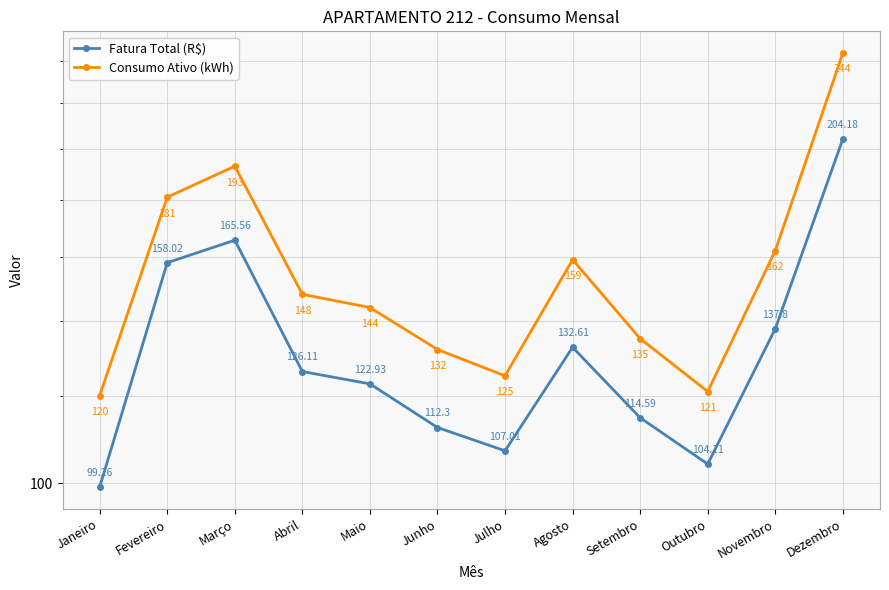

What position from the right is Março?

10